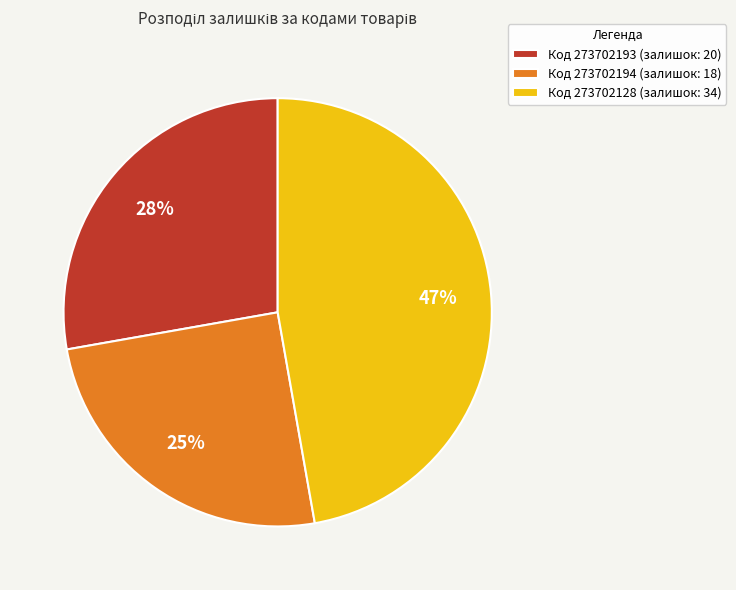

Is the sum of Код 273702193 (залишок: 20) and Код 273702128 (залишок: 34) greater than half?

Yes